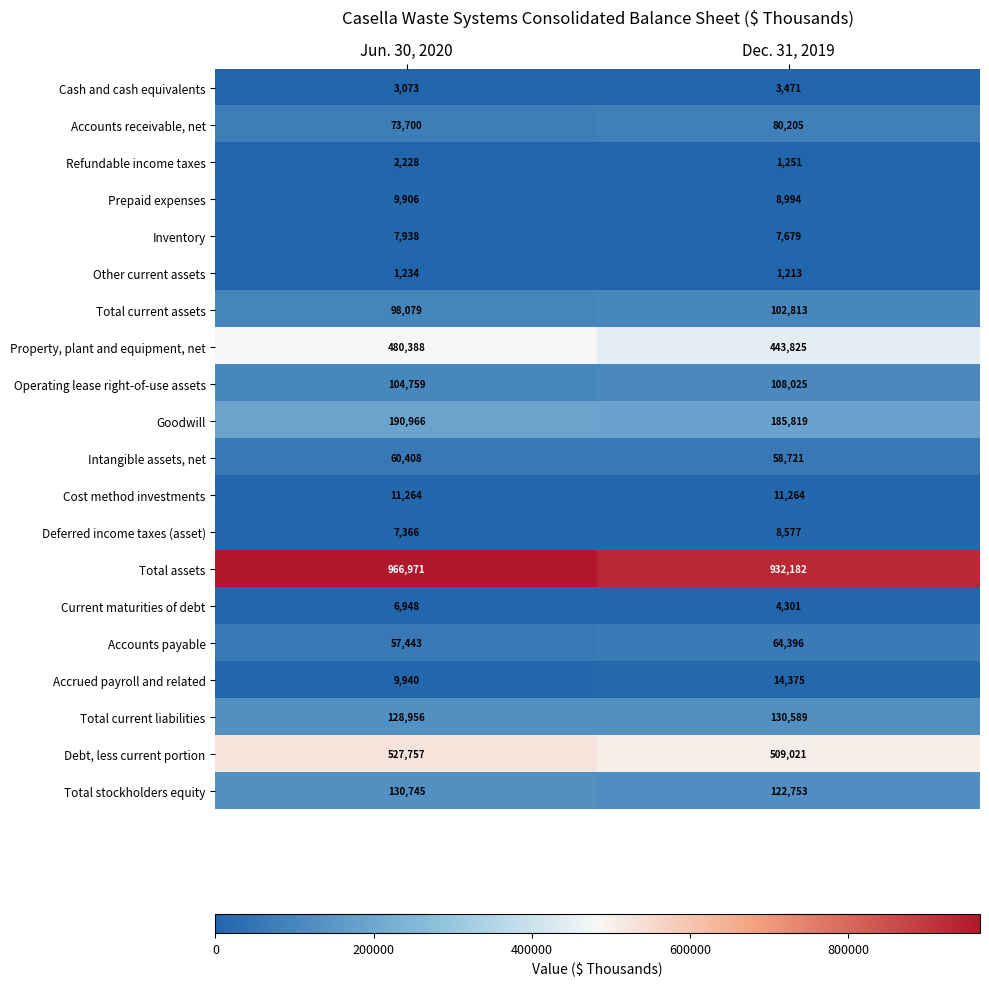

How many distinct data groups are displayed?

20